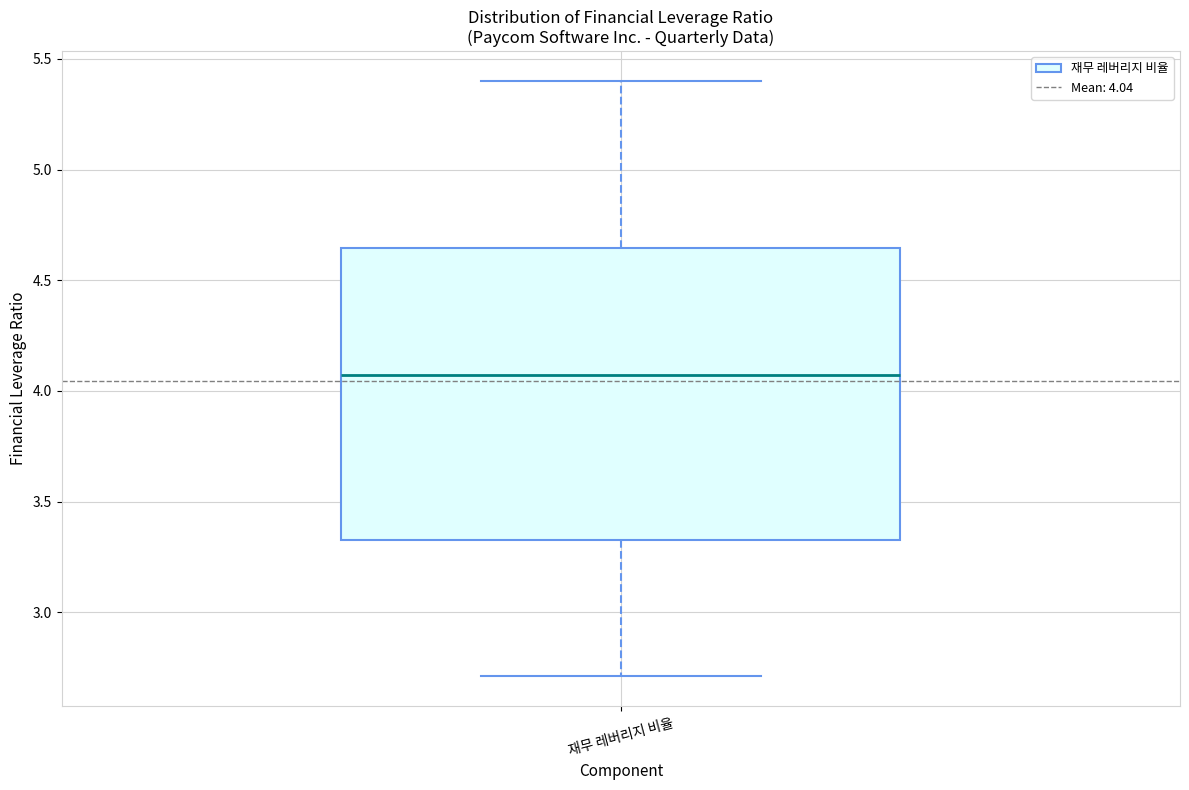

Read this box plot against the y-axis: the position of the median line, the range covered by the box, and the ends of both whiskers. The values are not printed on the chart, so give them approximately, as read against the axis.

median 4.05, box 3.35 to 4.65, whiskers 2.70 to 5.40